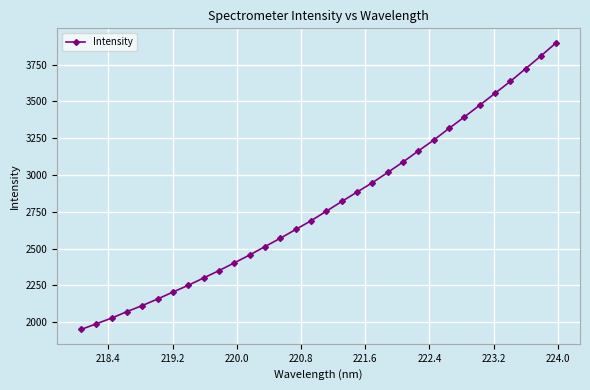

What is the difference between the maximum and minimum values?

1948.5